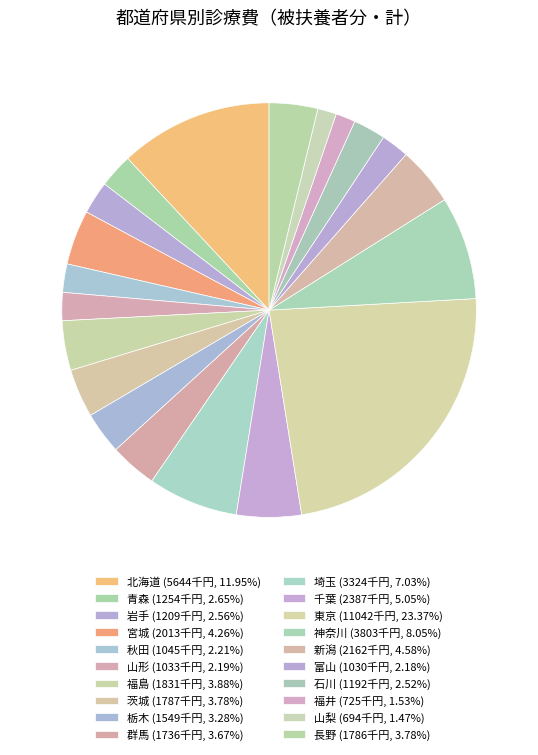

Is there a majority slice in this chart?

No